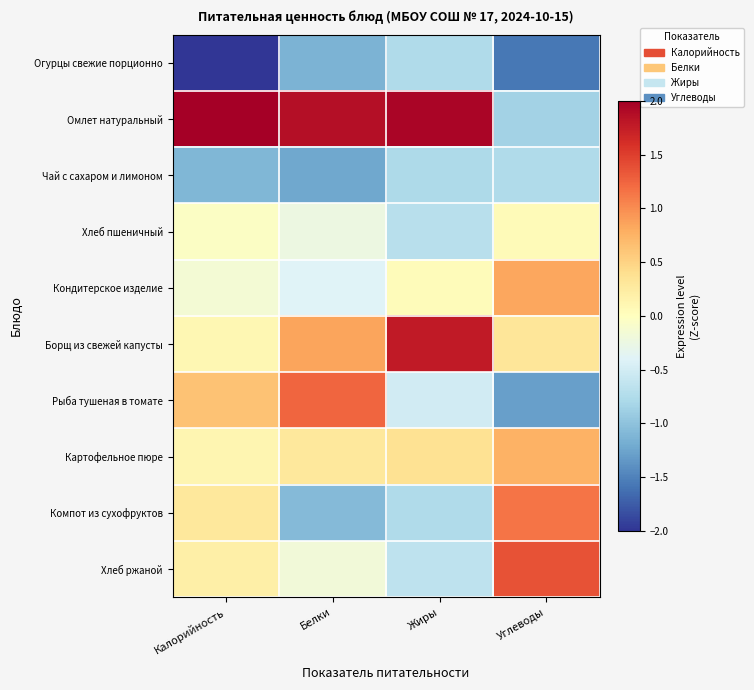

How many categories are shown in the chart?

4